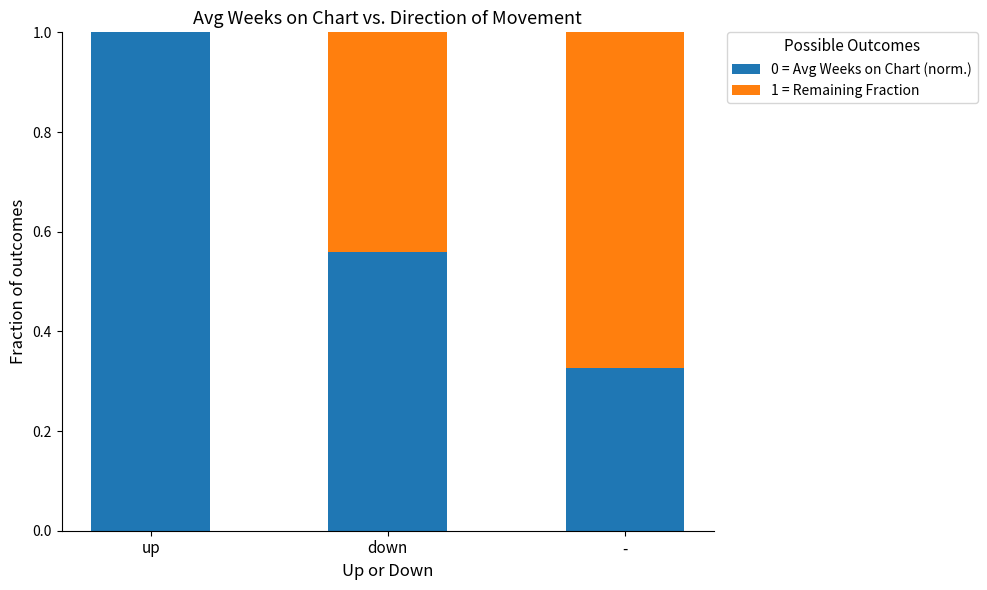

True or false: 0 = Avg Weeks on Chart (norm.) has a value of 1.0 at up.

True